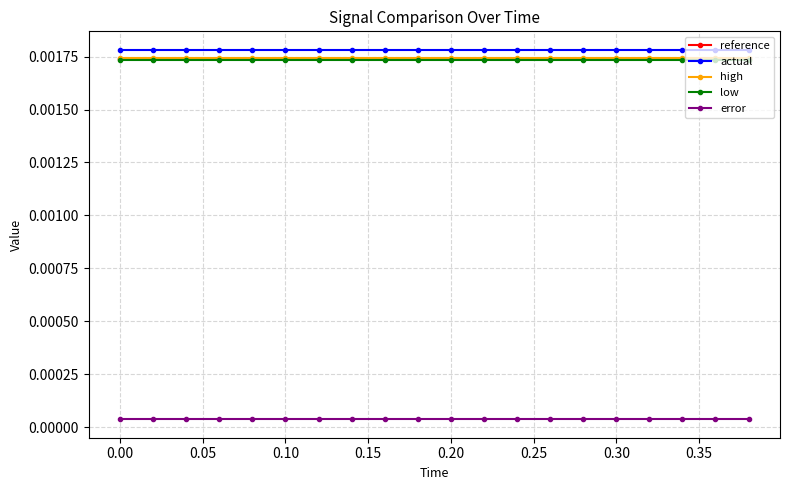

At how many categories does at least one series exceed 0?

20